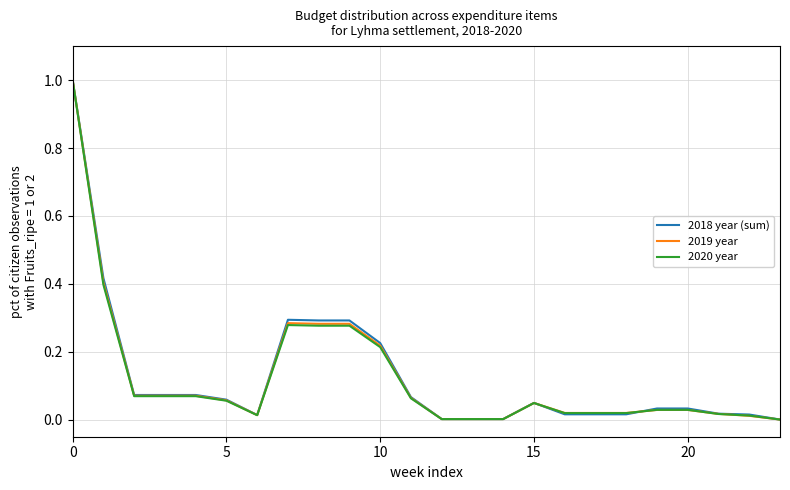

What is the maximum value for 2019 year?

1.0